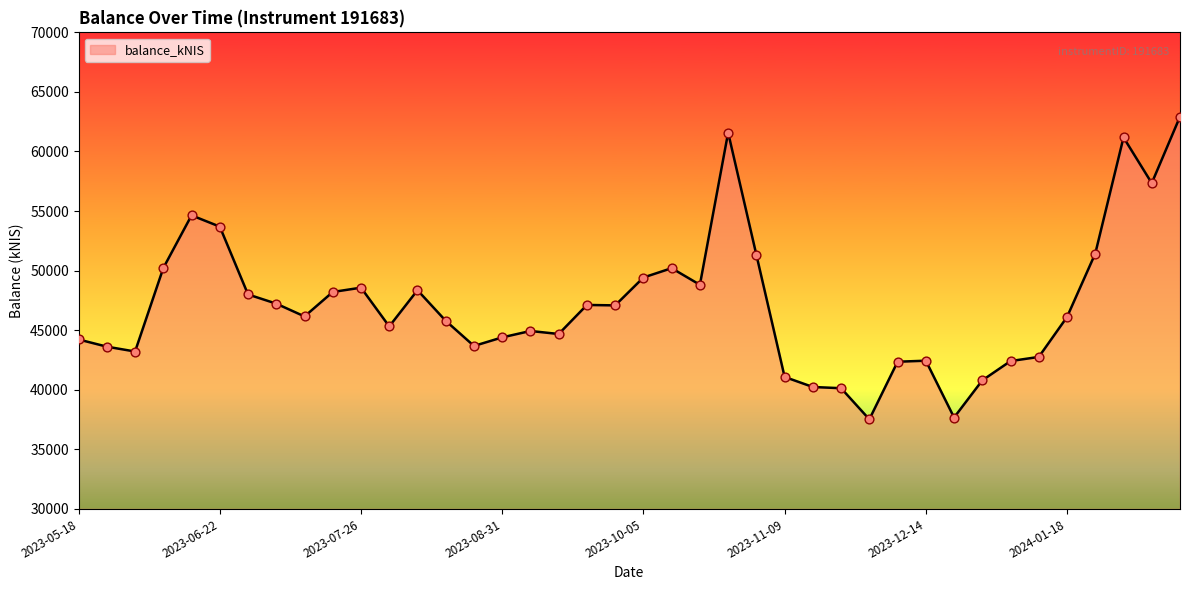

What is the difference between the maximum and minimum values?

25406.2